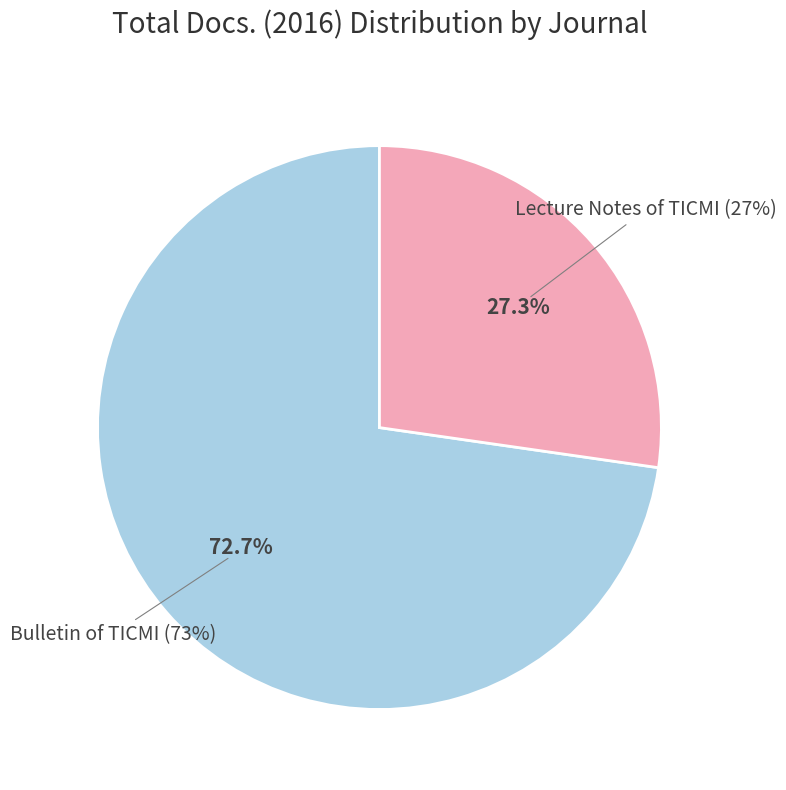

To the nearest percent, what is the difference between the Lecture Notes of TICMI and Bulletin of TICMI slice percentages?

45%